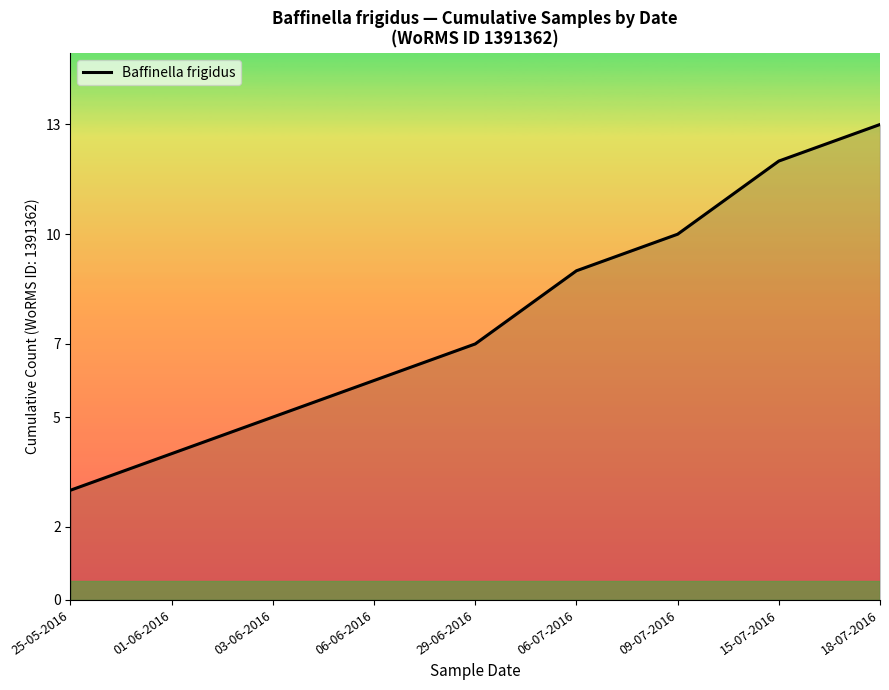

The value at 29-06-2016 is 10. True or false?

False